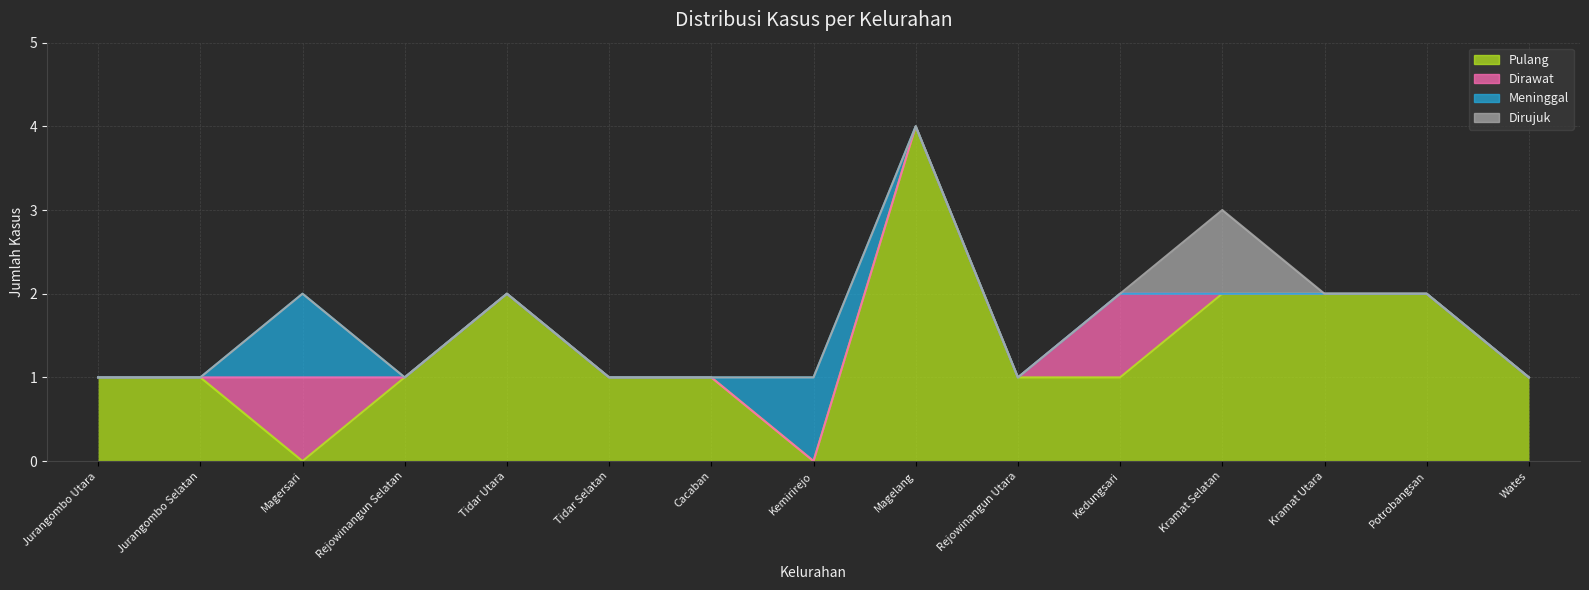

What is the difference between the maximum and minimum values in the Pulang series?

4